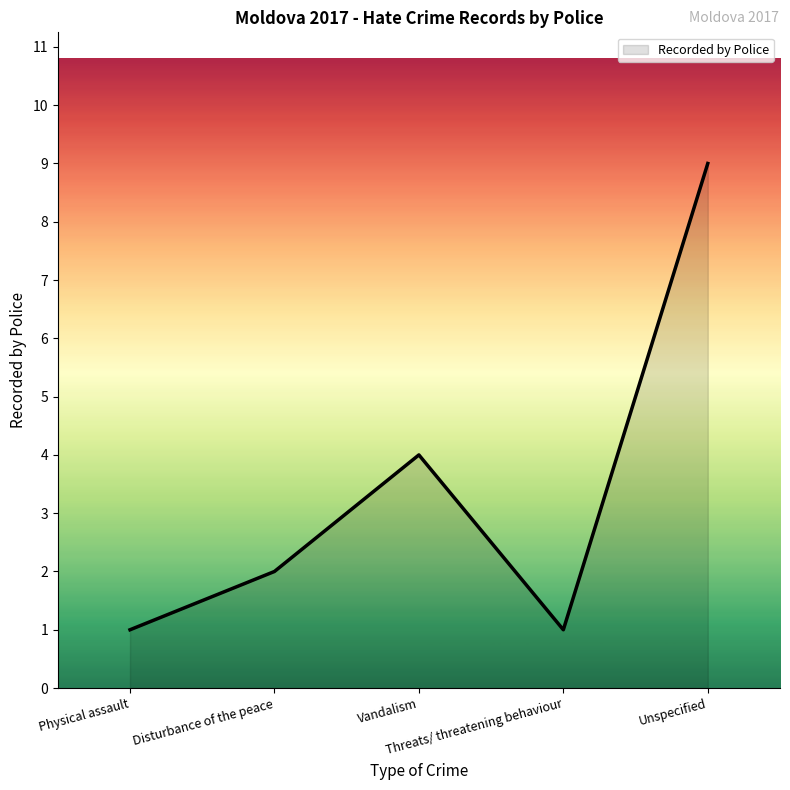

Reading left to right, list all the values displayed in this chart.

1	2	4	1	9